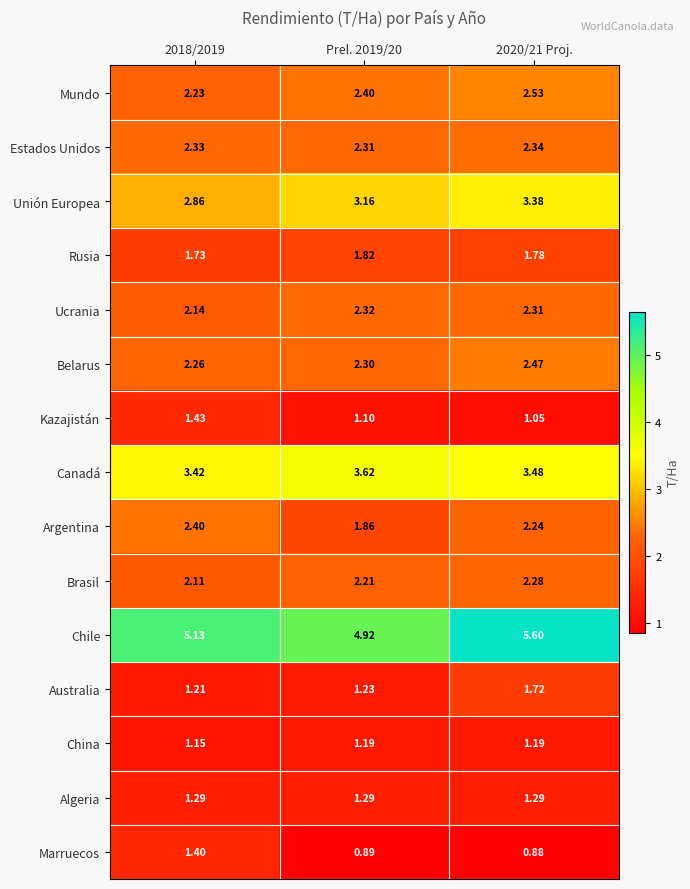

Which series has the largest total across all categories?

Chile